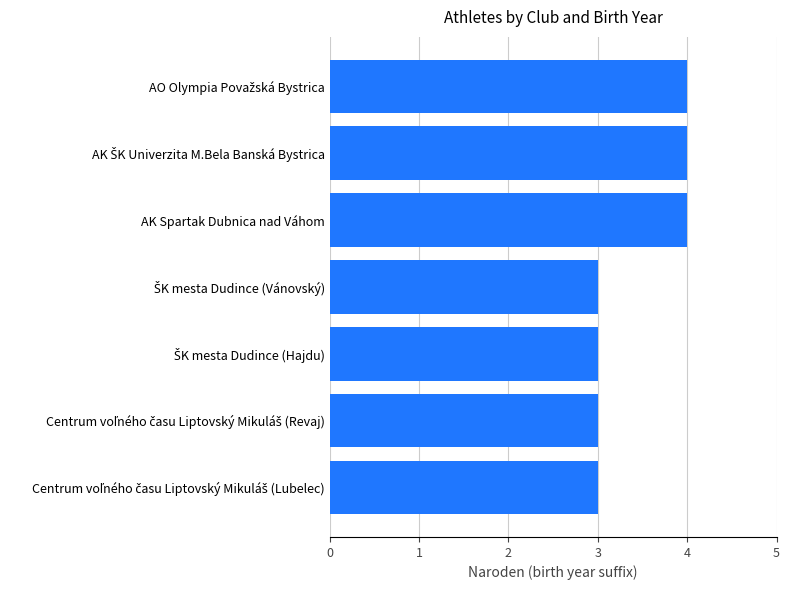

True or false: the data shows 4 at AK Spartak Dubnica nad Váhom.

True